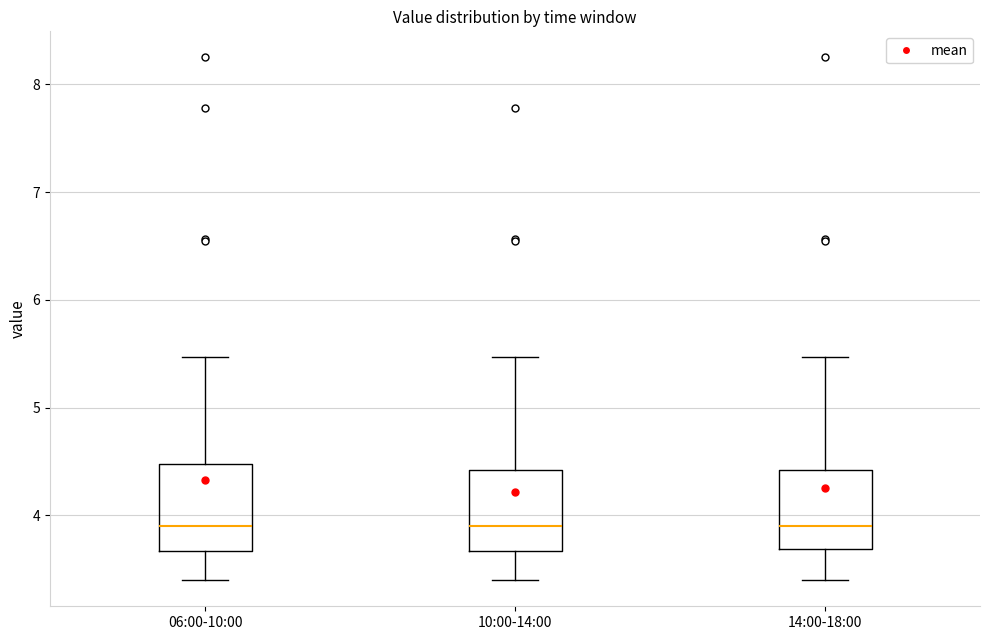

Reading left to right, transcribe this box plot: for each box, give where its median line is, the range the box spans, and where its two whiskers end, as read against the y-axis. The values are not printed on the chart, so give them approximately, as read against the axis.

06:00-10:00: median 3.9, box 3.7 to 4.5, whiskers 3.4 to 5.5
10:00-14:00: median 3.9, box 3.7 to 4.4, whiskers 3.4 to 5.5
14:00-18:00: median 3.9, box 3.7 to 4.4, whiskers 3.4 to 5.5